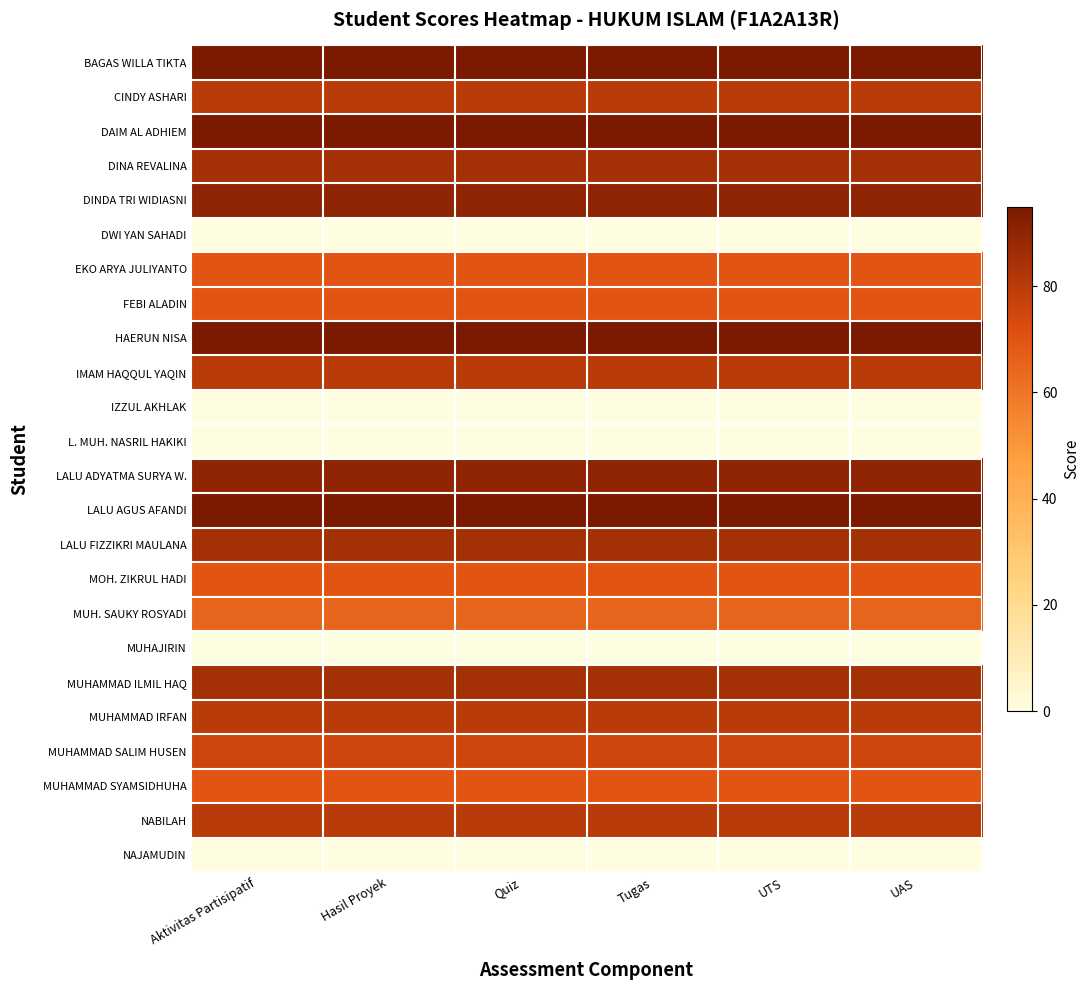

What is the difference between the highest and lowest values at Hasil Proyek?

95